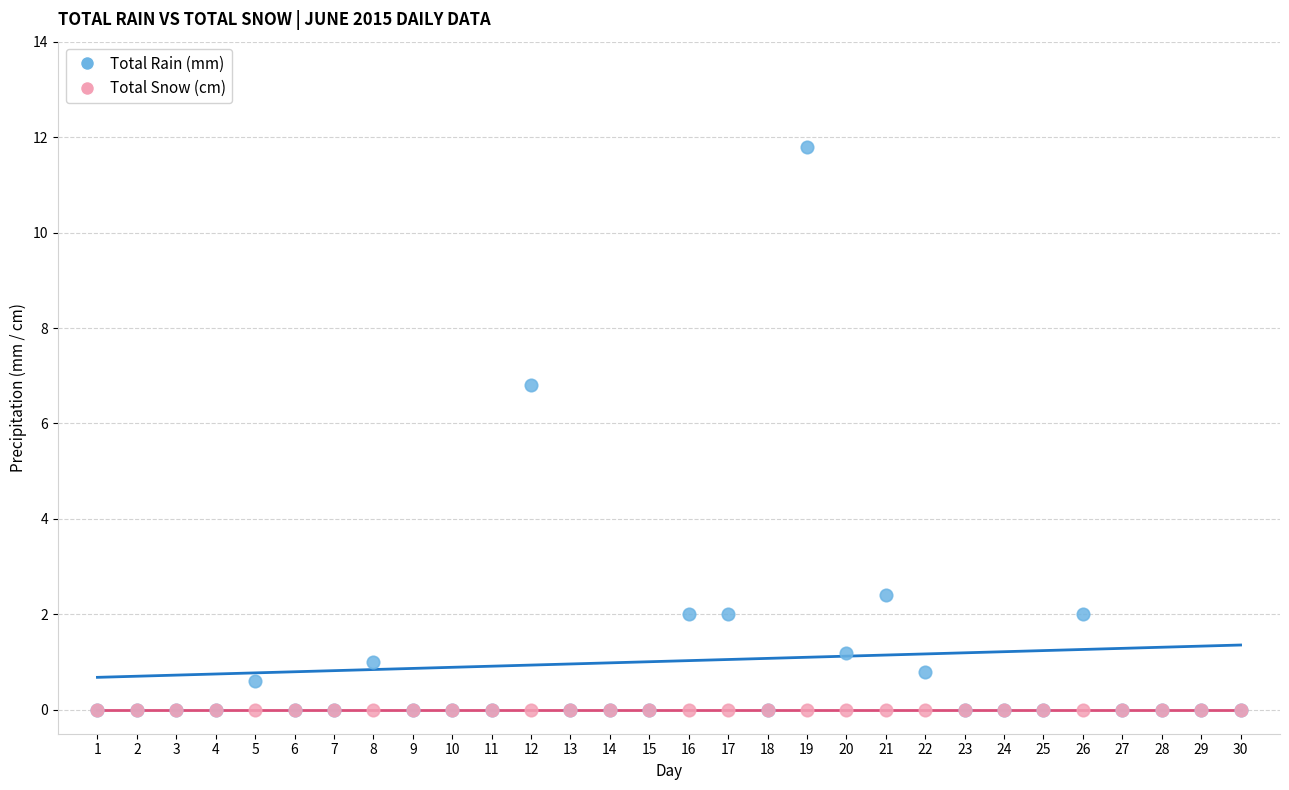

What are all the series names shown in the legend?

Total Rain (mm), Total Snow (cm)